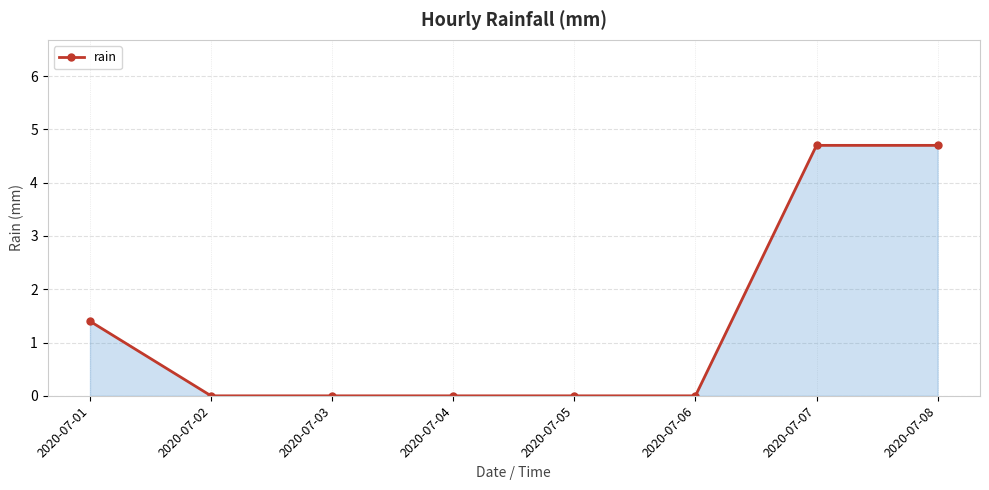

What is the value of the 1st point from the left?

1.4